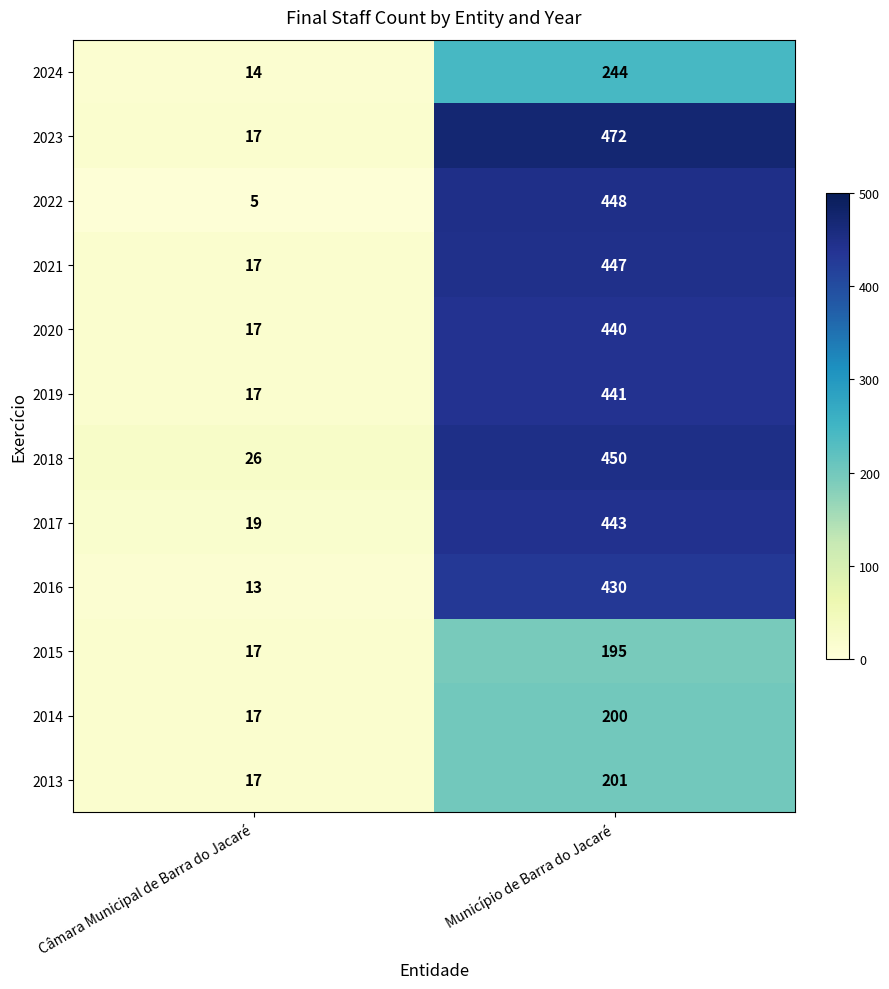

Rank the series by their maximum value, from highest to lowest.

2023, 2018, 2022, 2021, 2017, 2019, 2020, 2016, 2024, 2013, 2014, 2015